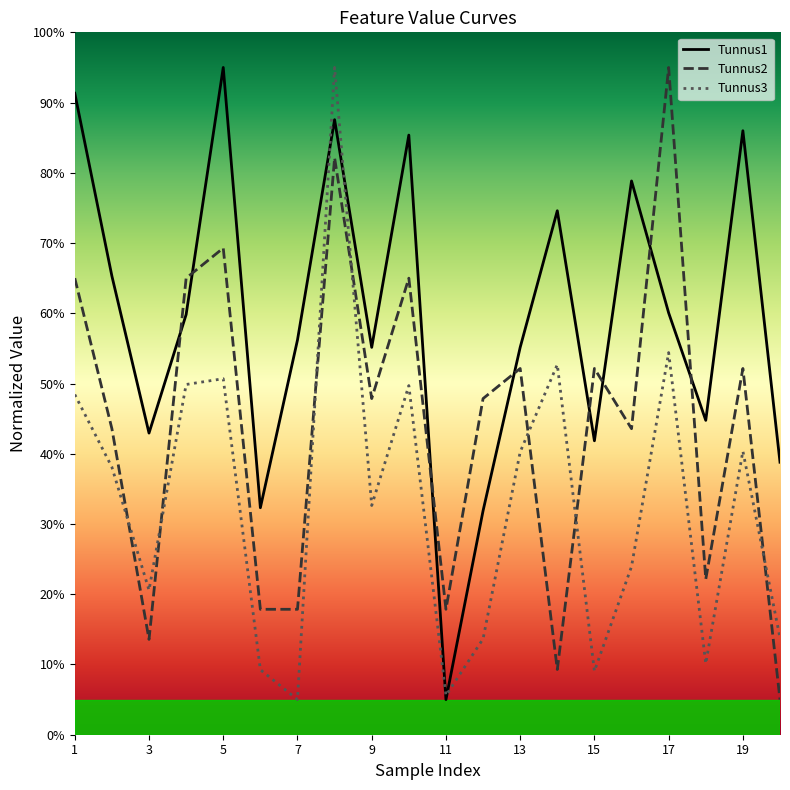

How many intersections are there between Tunnus1 and Tunnus3?

4